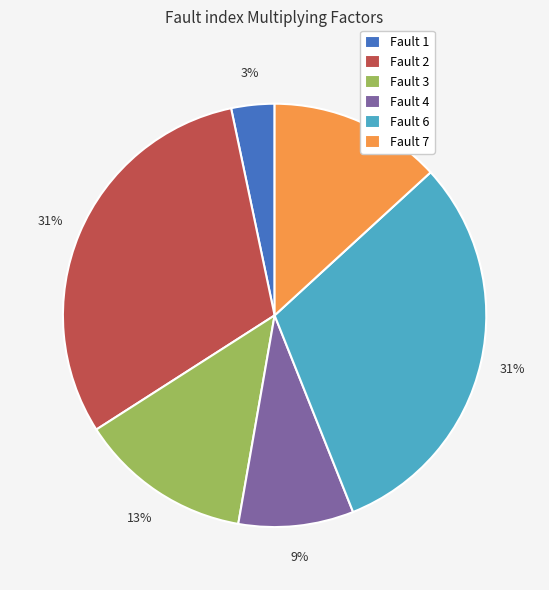

True or false: Fault 1 accounts for 3% of the total.

True